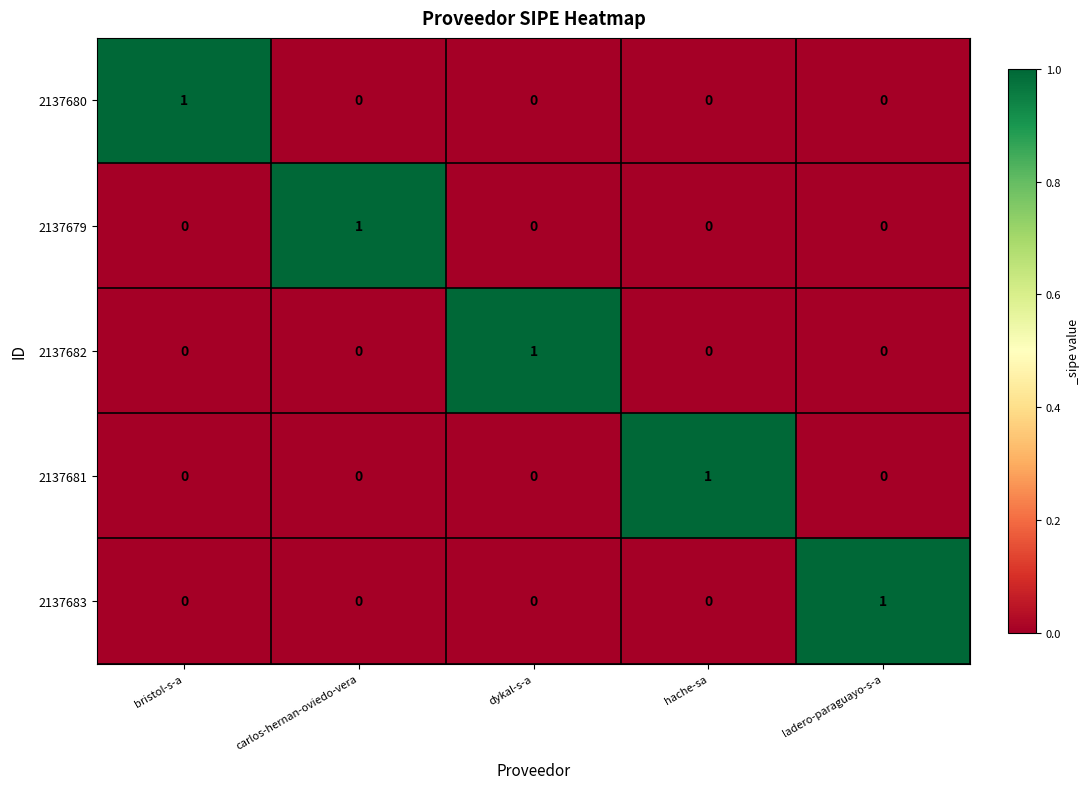

The value of 2137679 at ladero-paraguayo-s-a is 0. True or false?

True